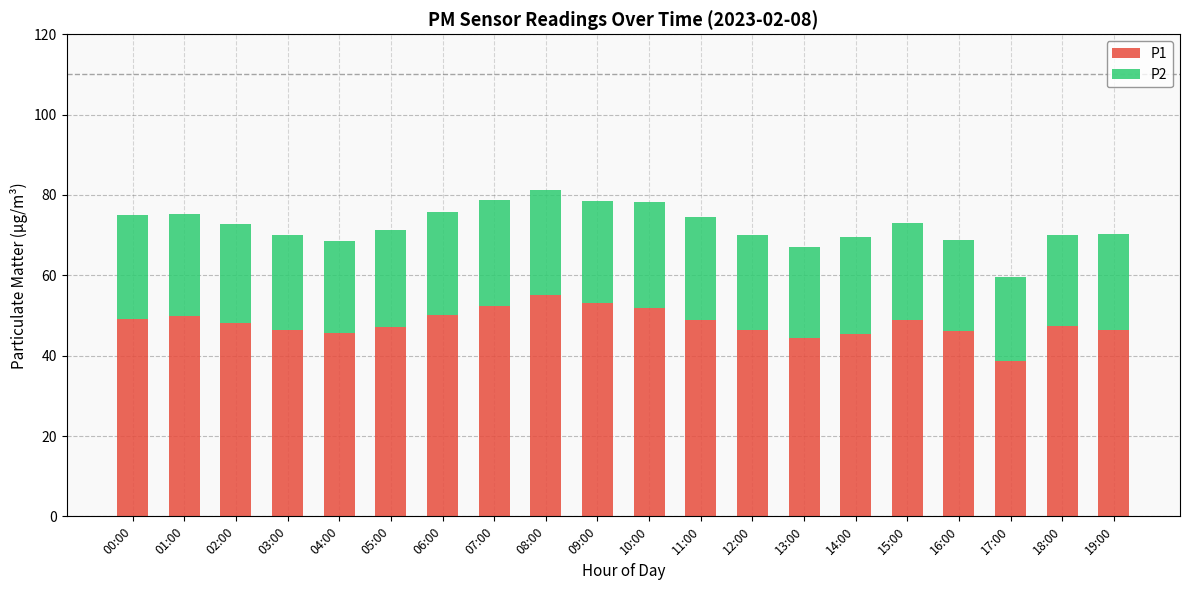

The value of P1 at 11:00 is 76.8. True or false?

False